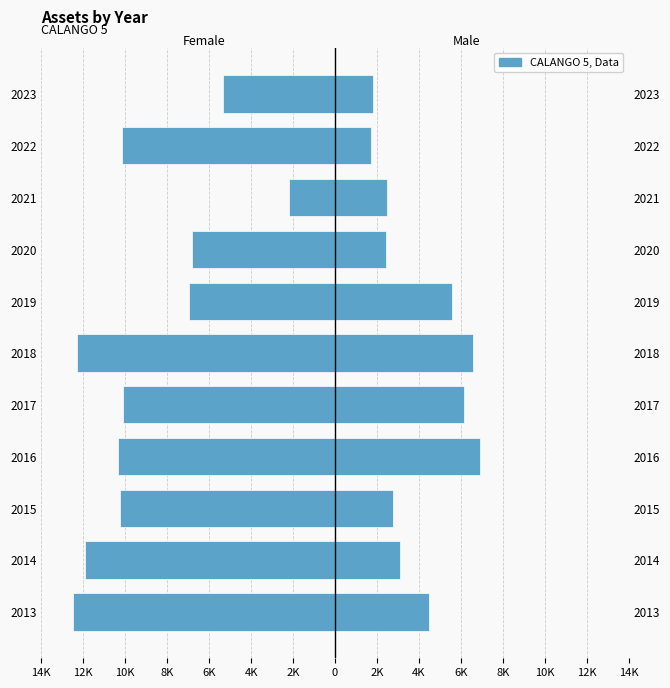

How many data points in Male are less than 3082?

5